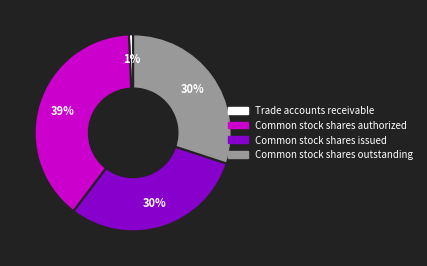

What is the smallest slice in the pie chart?

Trade accounts receivable